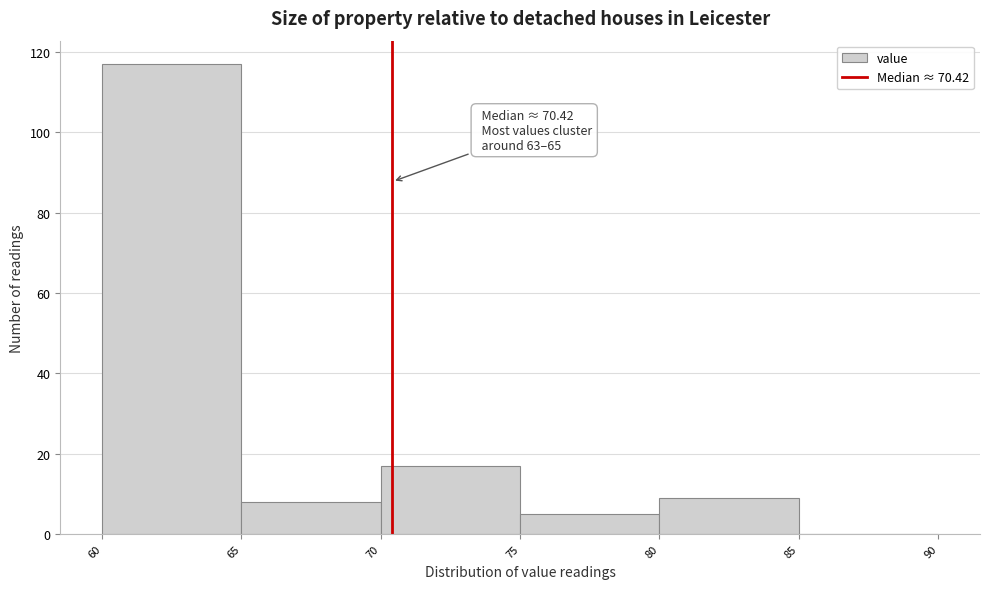

Which range on the x-axis has the tallest bar?

60 to 65